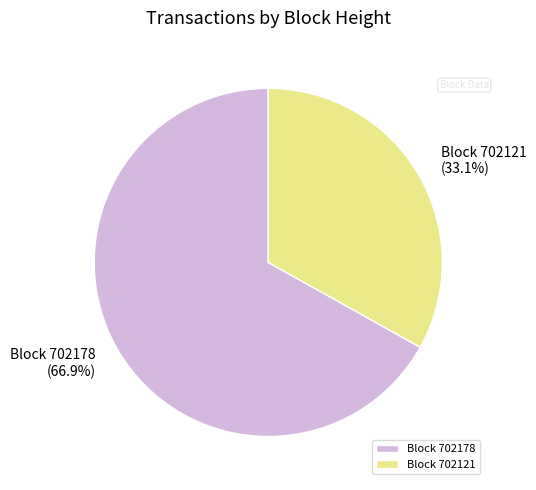

Which slice is the smallest?

Block 702121